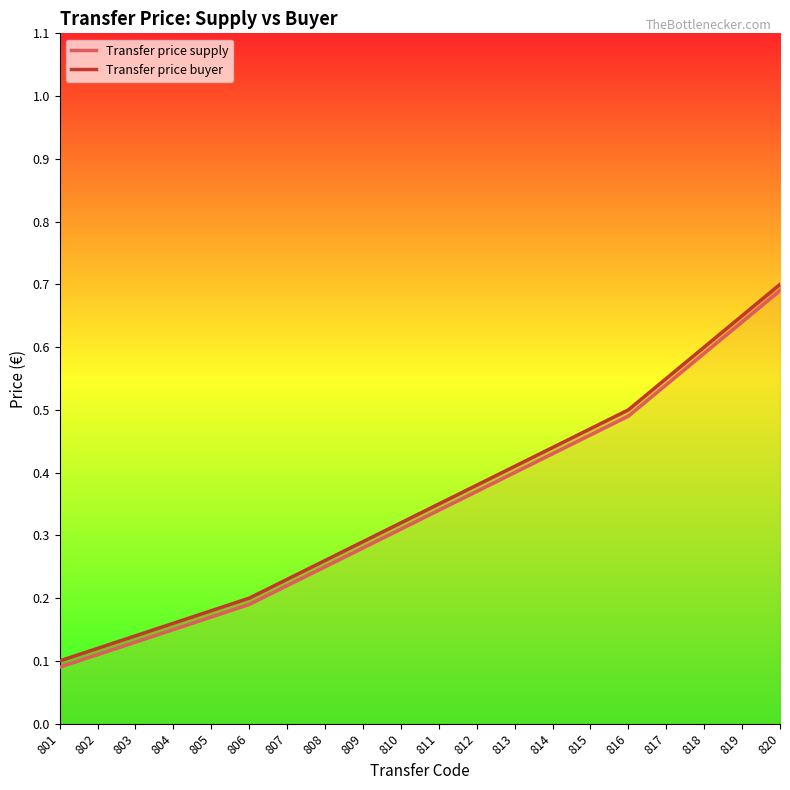

Count the Transfer price supply values in the range 0 to 1.

20